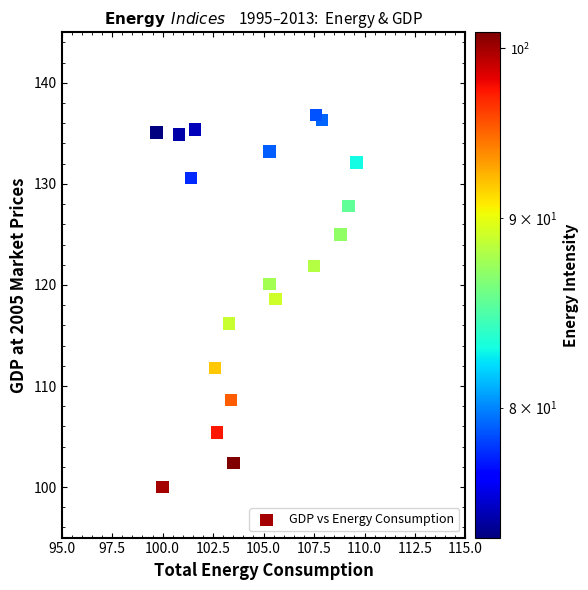

What Y value in the scatter plot is closest to 118?

118.6